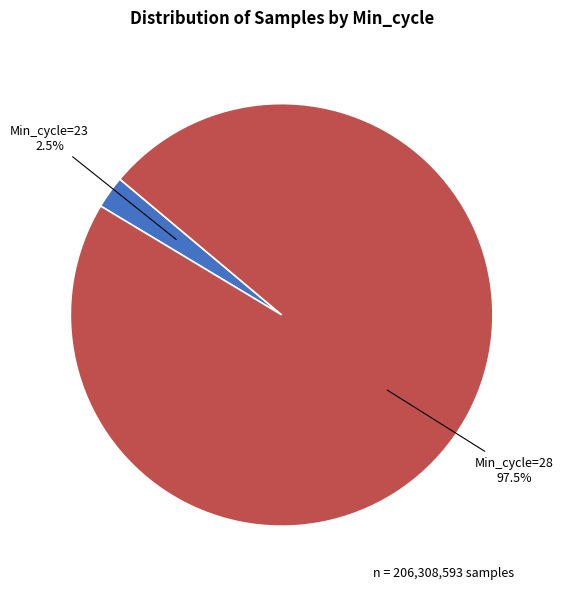

Does any single category account for the majority?

Yes